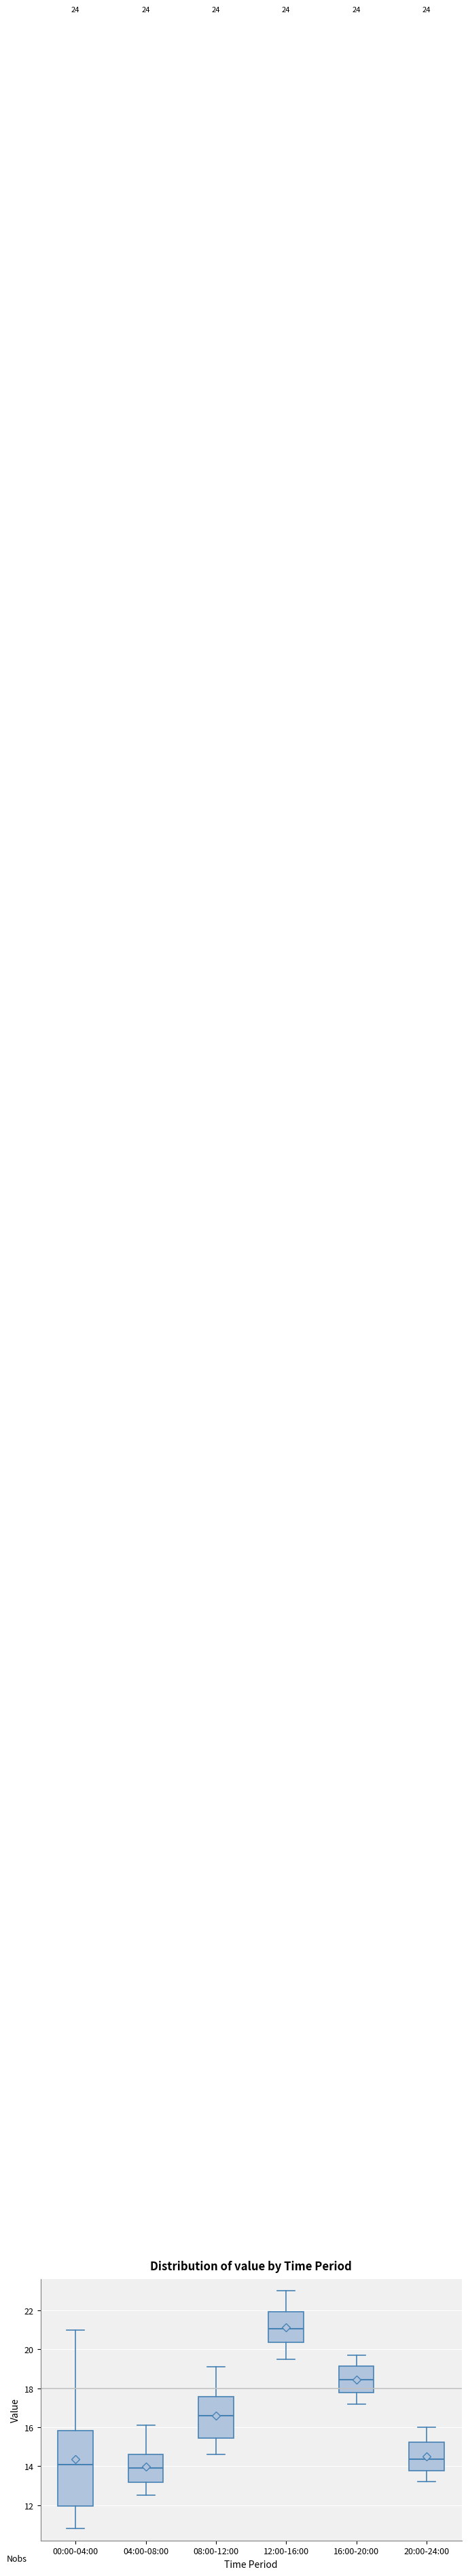

Reading left to right, transcribe this box plot: for each box, give where its median line is, the range the box spans, and where its two whiskers end, as read against the y-axis. The values are not printed on the chart, so give them approximately, as read against the axis.

00:00-04:00: median 14.2, box 12.0 to 15.8, whiskers 10.8 to 21.0
04:00-08:00: median 14.0, box 13.2 to 14.6, whiskers 12.6 to 16.2
08:00-12:00: median 16.6, box 15.4 to 17.6, whiskers 14.6 to 19.2
12:00-16:00: median 21.0, box 20.4 to 22.0, whiskers 19.6 to 23.0
16:00-20:00: median 18.4, box 17.8 to 19.2, whiskers 17.2 to 19.8
20:00-24:00: median 14.4, box 13.8 to 15.2, whiskers 13.2 to 16.0